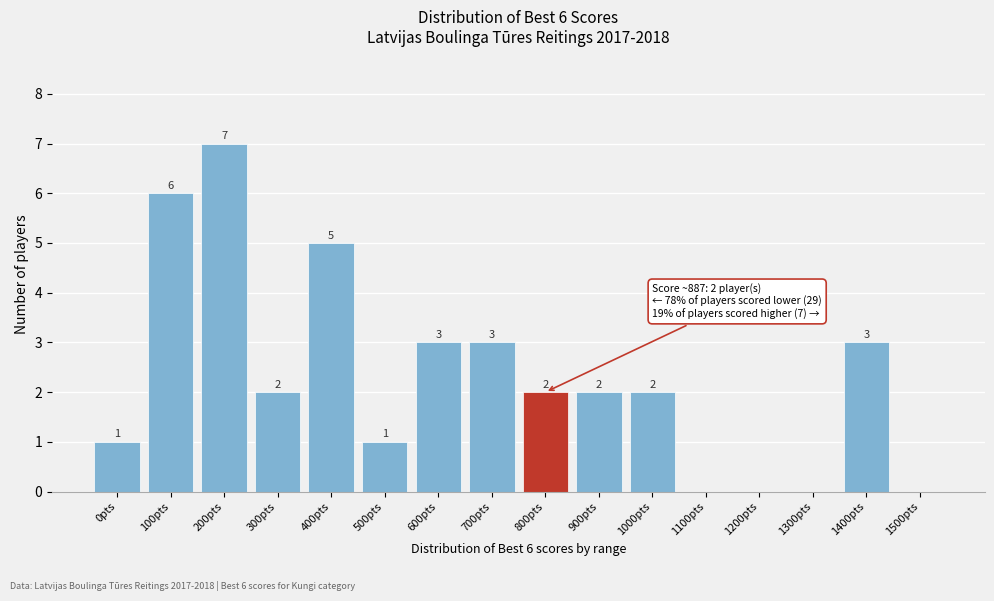

Reading left to right, extract all data points from this chart.

0pts=1	100pts=6	200pts=7	300pts=2	400pts=5	500pts=1	600pts=3	700pts=3	800pts=2	900pts=2	1000pts=2	1100pts=0	1200pts=0	1300pts=0	1400pts=3	1500pts=0